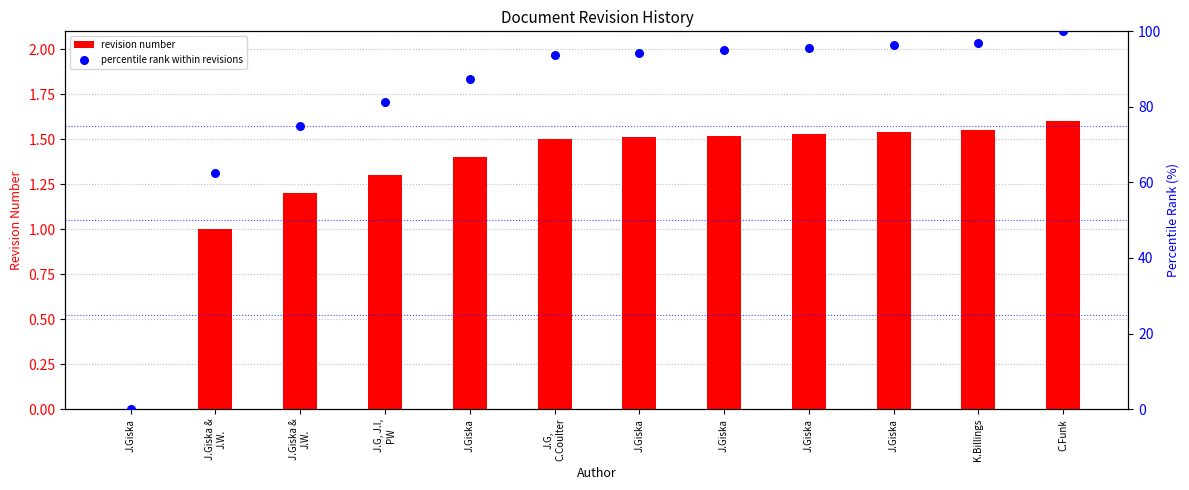

Which series reaches the minimum Y coordinate?

revision number